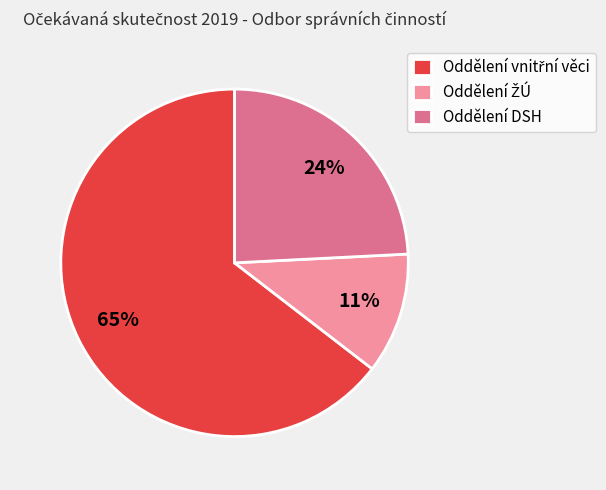

Is it true that Oddělení DSH is 24% of the pie?

True